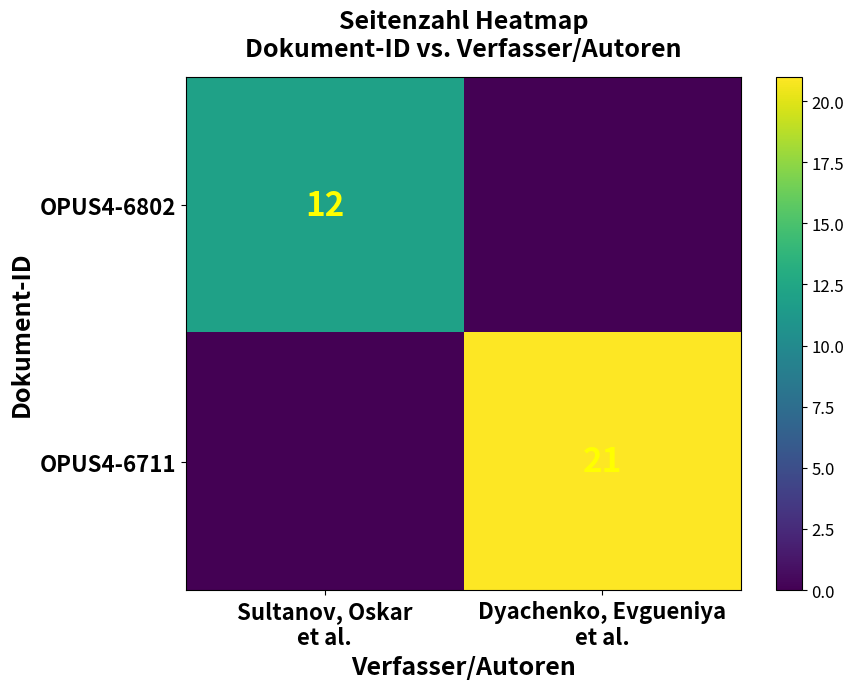

Which category has the lowest value in the OPUS4-6802 series?

Dyachenko, Evgueniya et al.